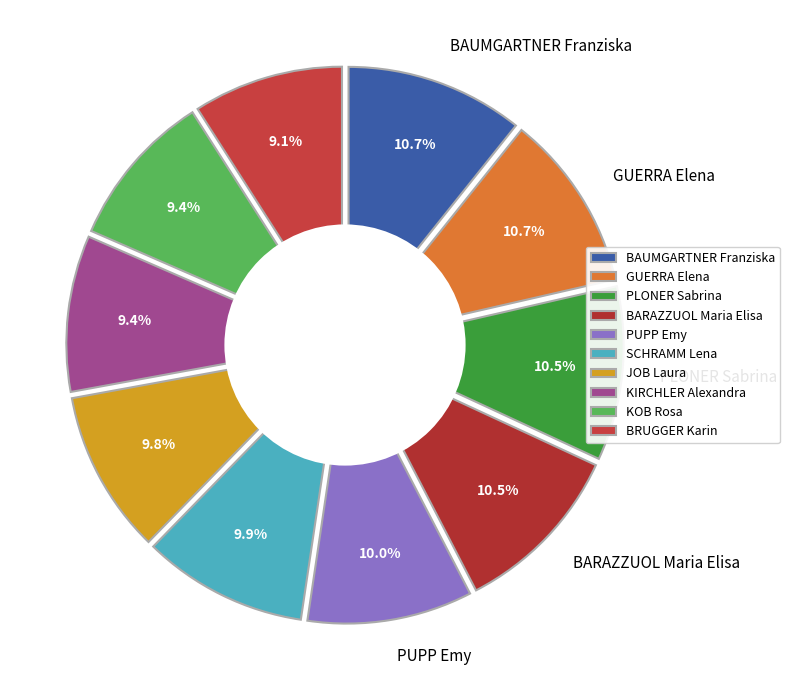

Do PUPP Emy and BRUGGER Karin together represent more than half of the pie?

No